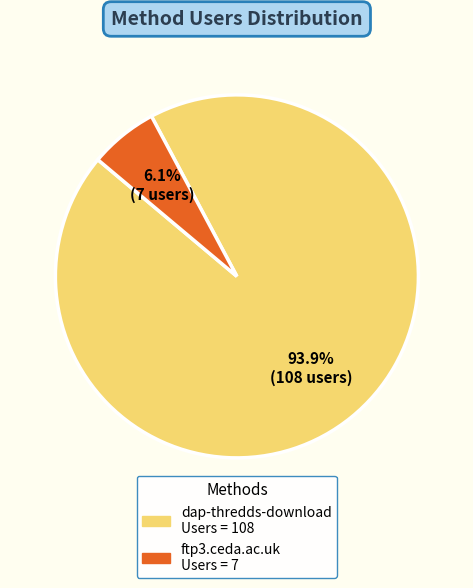

Does ftp3.ceda.ac.uk represent more than half of the total?

No